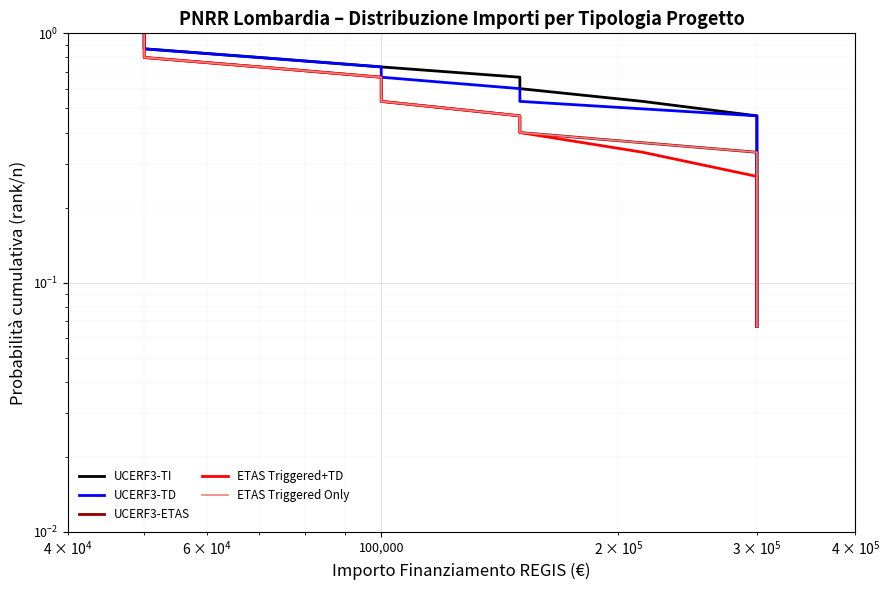

True or false: UCERF3-TD and ETAS Triggered+TD intersect in this chart.

False